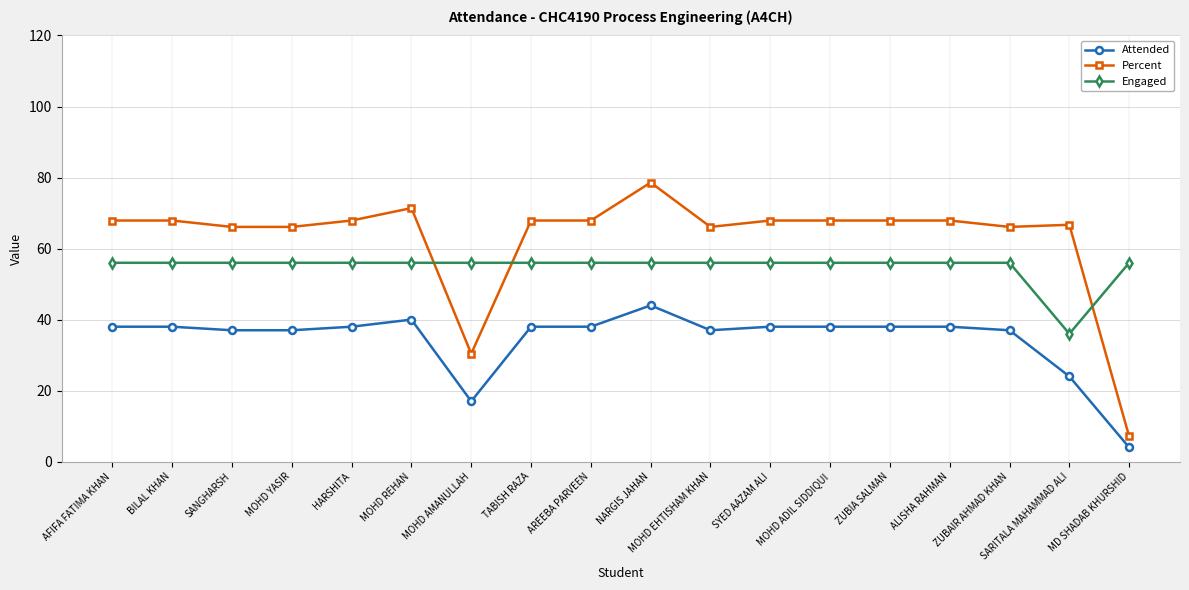

At how many categories does at least one series exceed 57?

16